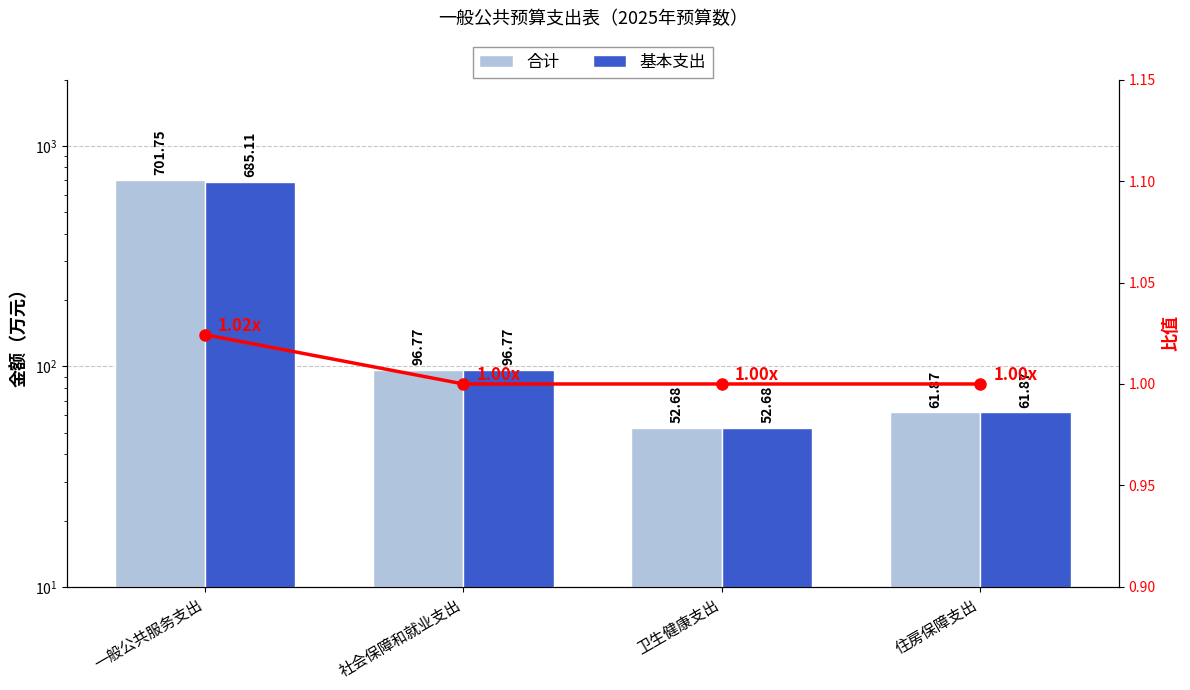

What position from the left is 住房保障支出?

4